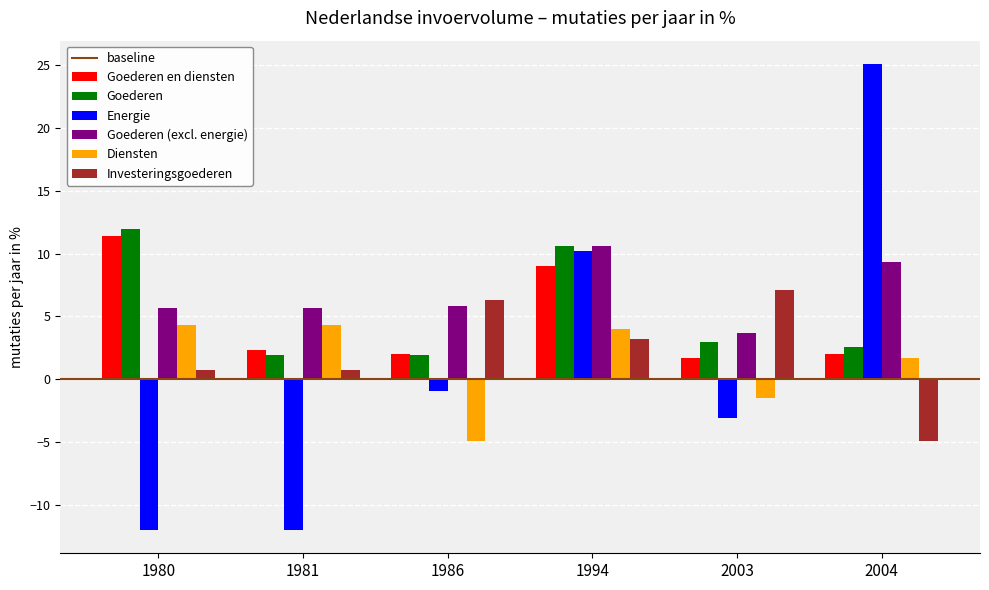

What is the spread (max minus min) of values at 2003?

10.2